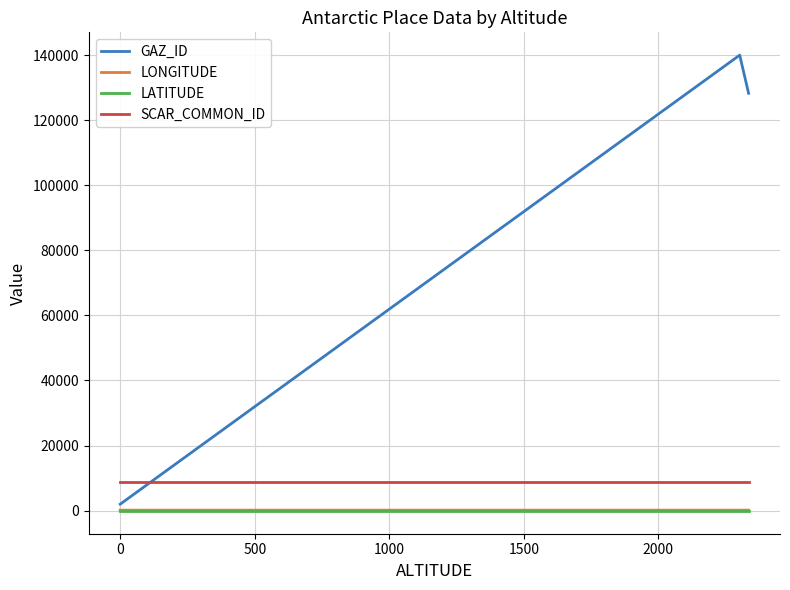

What is the highest value of the SCAR_COMMON_ID series?

8764.0